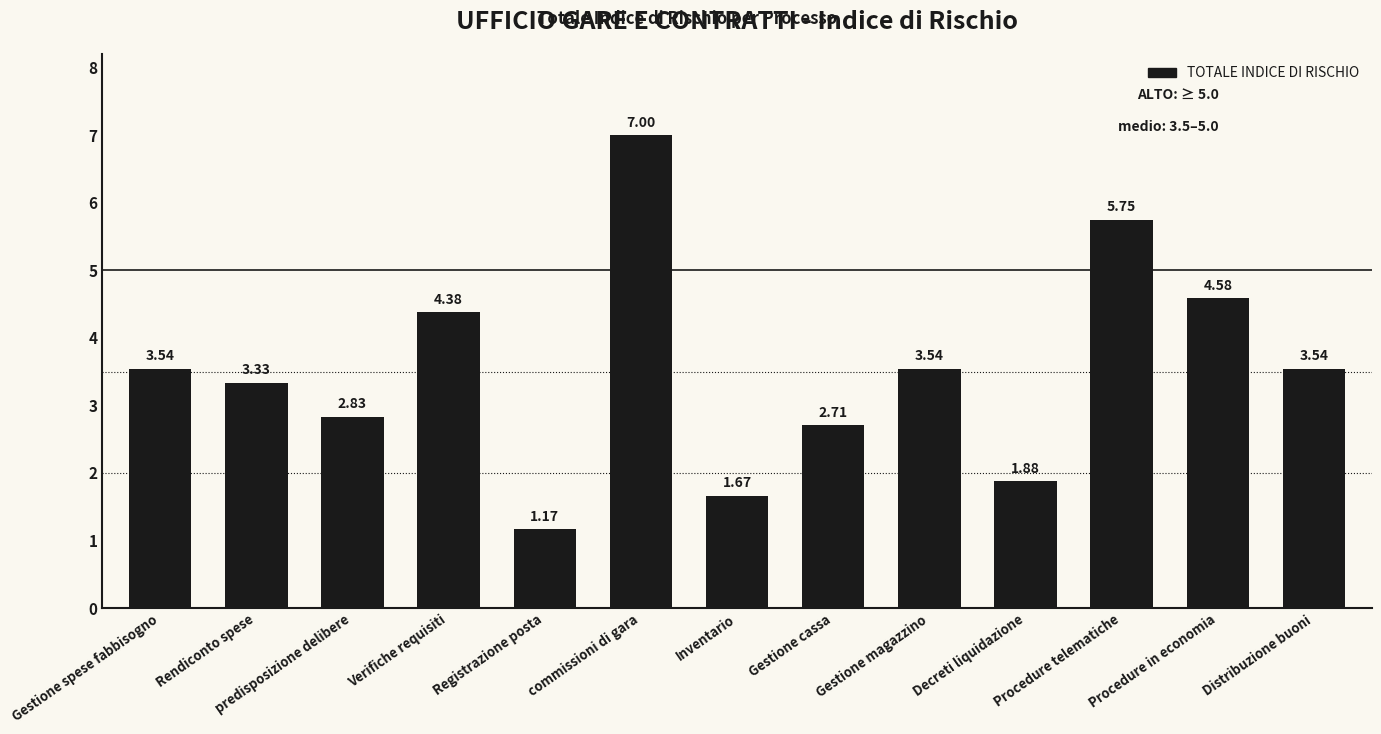

Where is the data nearest to the value 4?

Verifiche requisiti